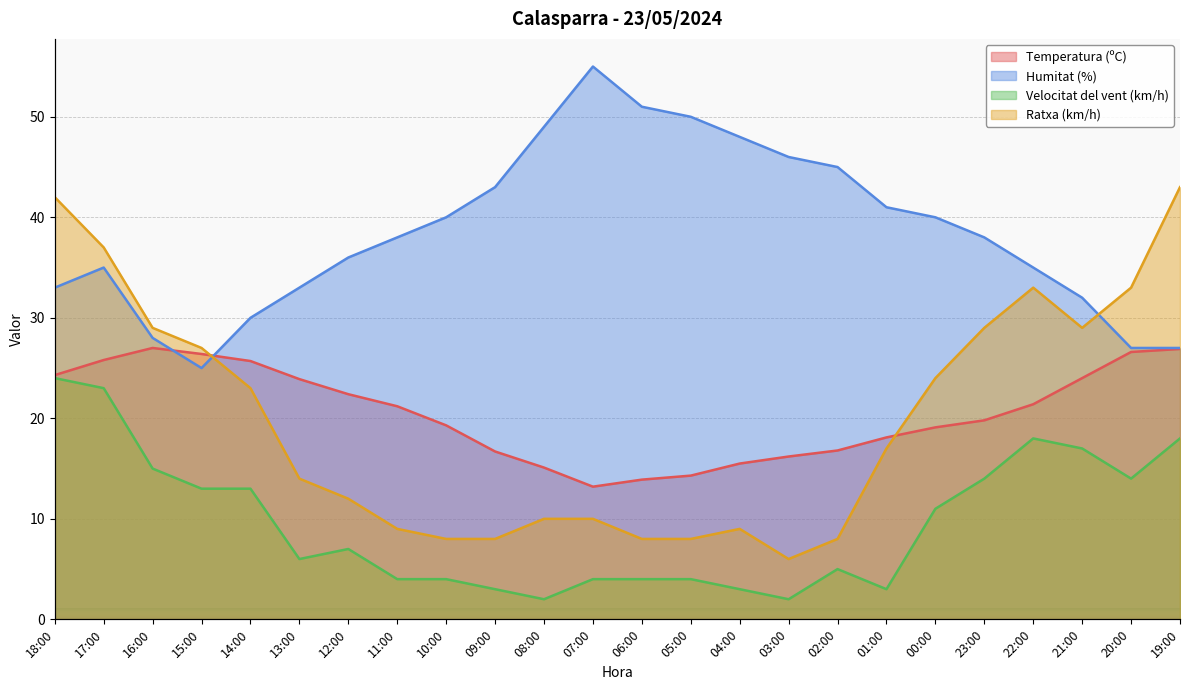

Count the number of categories in the chart.

24